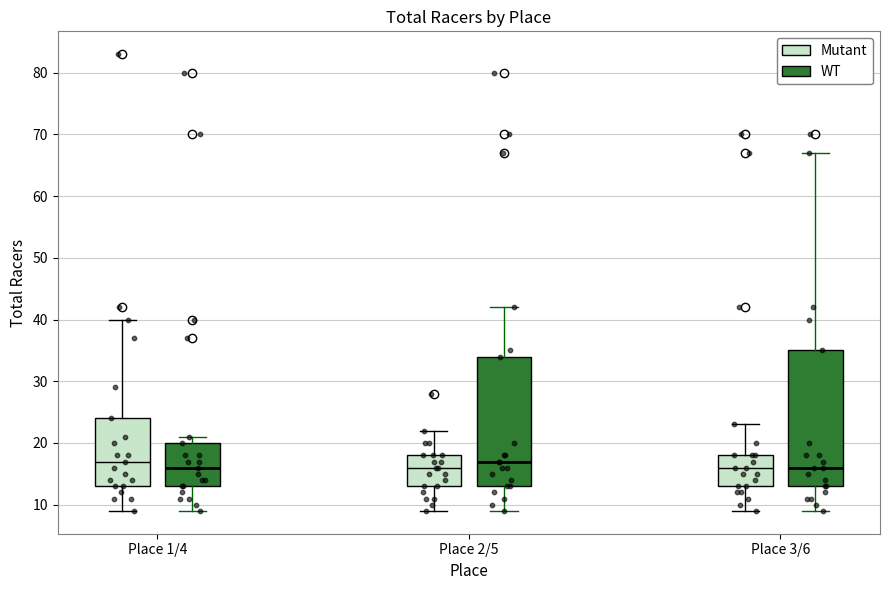

Reading left to right, read every box against the y-axis: the position of its median line, the range the box covers, and the ends of its whiskers. The values are not printed on the chart, so give them approximately, as read against the axis.

Place 1/4 (Mutant): median 17, box 13 to 24, whiskers 9 to 40
Place 1/4 (WT): median 16, box 13 to 20, whiskers 9 to 21
Place 2/5 (Mutant): median 16, box 13 to 18, whiskers 9 to 22
Place 2/5 (WT): median 17, box 13 to 34, whiskers 9 to 42
Place 3/6 (Mutant): median 16, box 13 to 18, whiskers 9 to 23
Place 3/6 (WT): median 16, box 13 to 35, whiskers 9 to 67